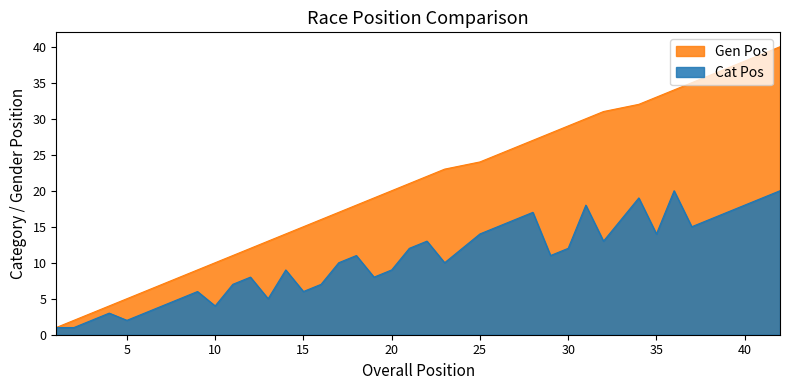

At which label is Gen Pos closest to 20?

20